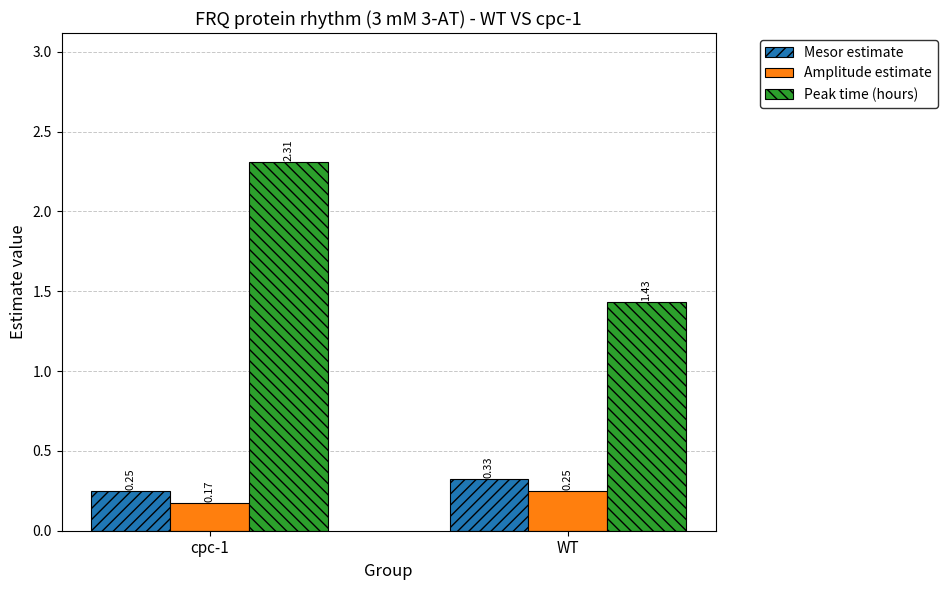

What is the difference between the highest and lowest values at cpc-1?

2.1